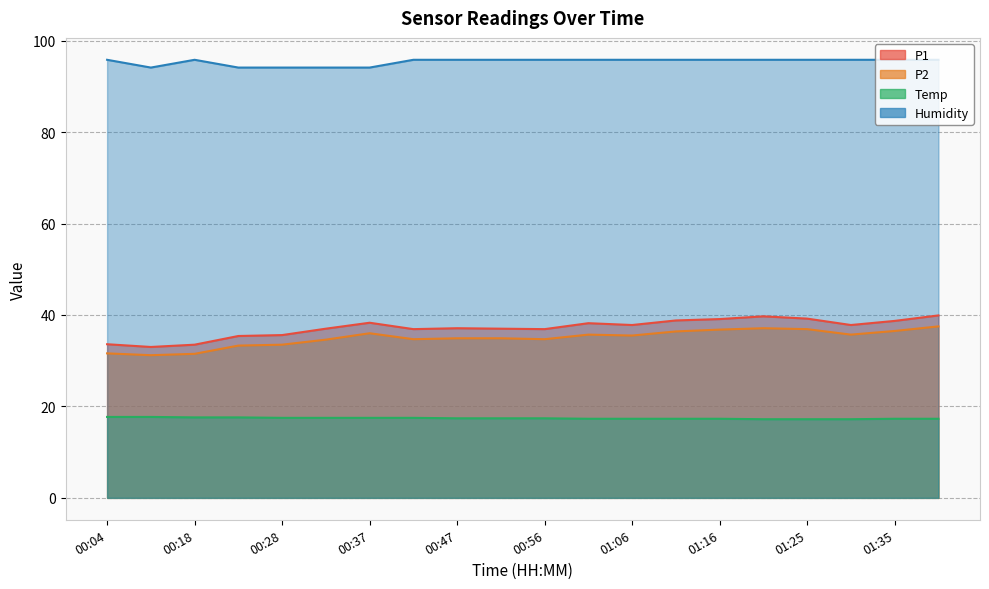

Which series has the largest total across all categories?

Humidity